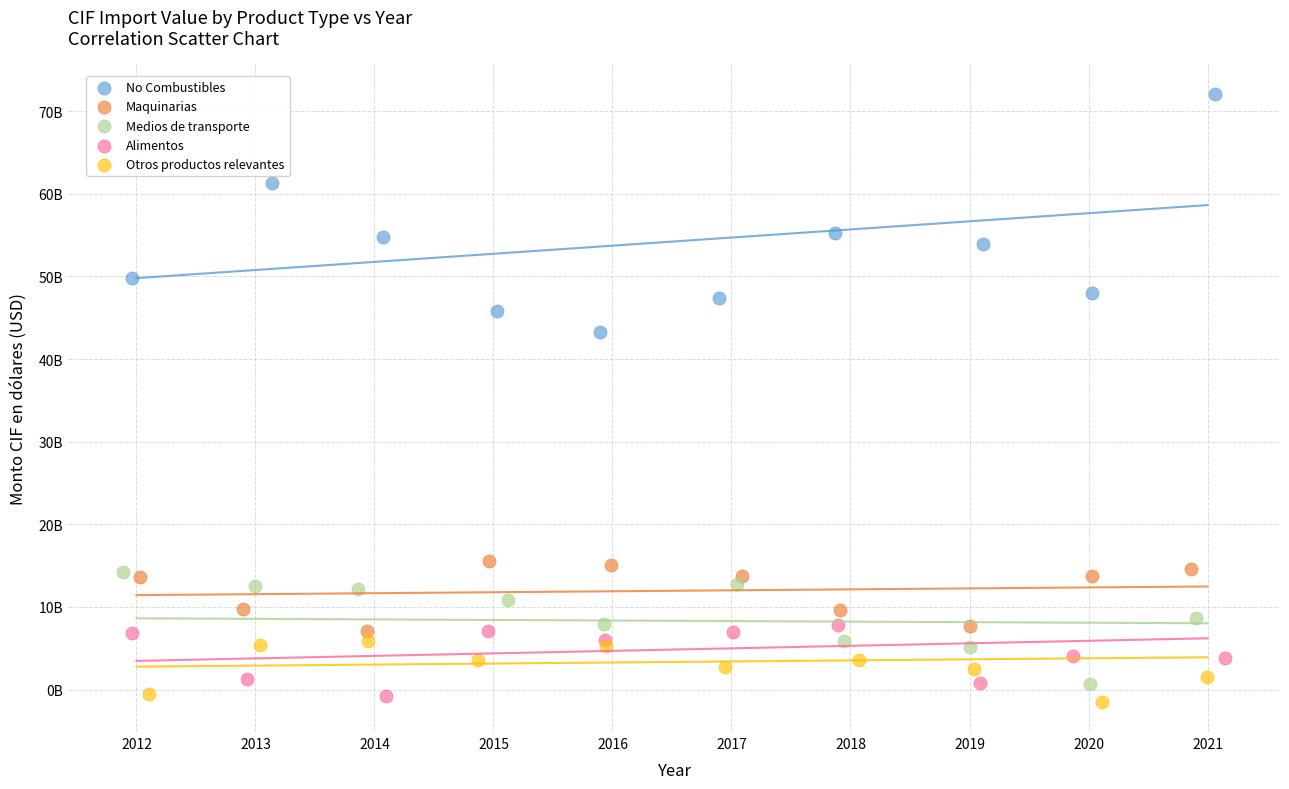

What are all the series names shown in the legend?

No Combustibles, Maquinarias, Medios de transporte, Alimentos, Otros productos relevantes